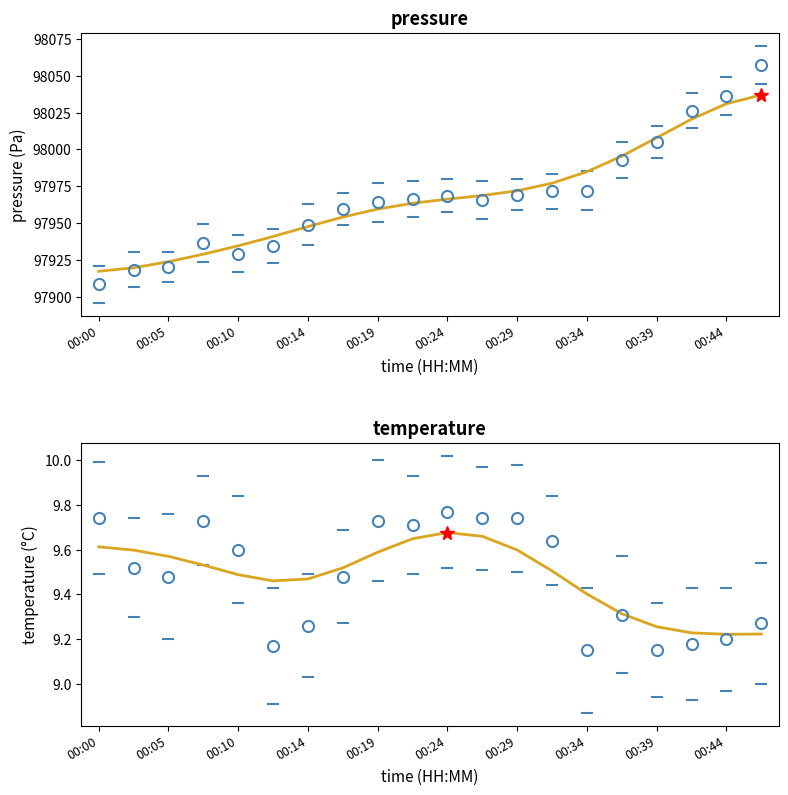

What value does the temperature series have at 00:19?

9.7